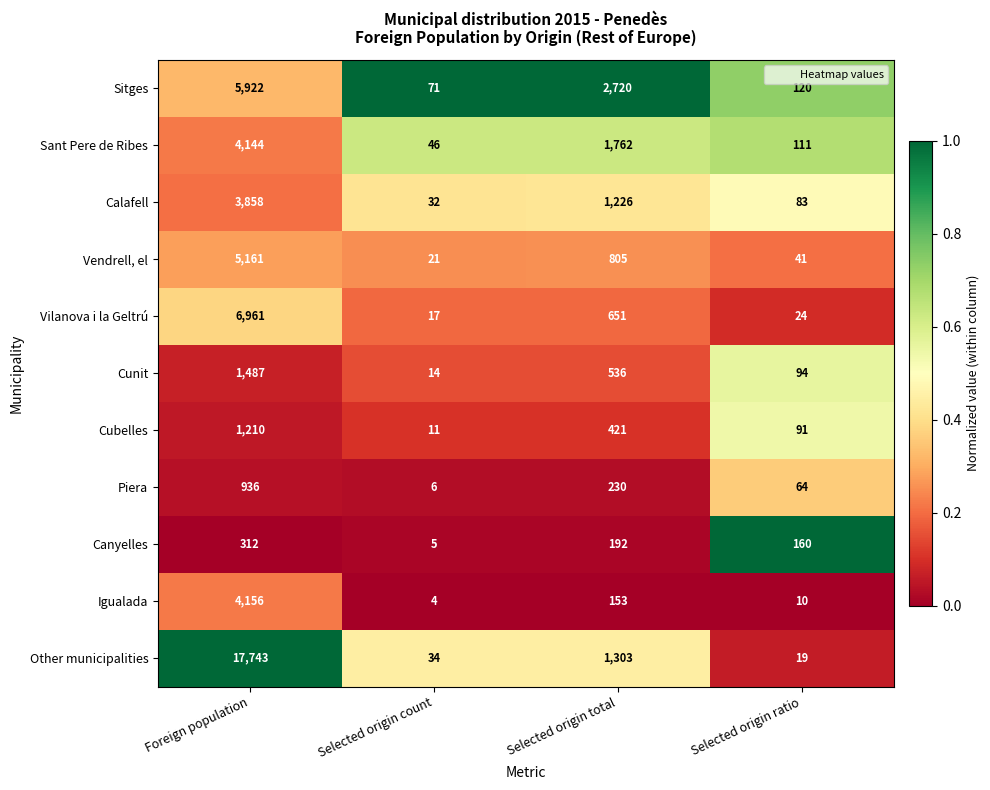

What is the sum of all Igualada values?

4323